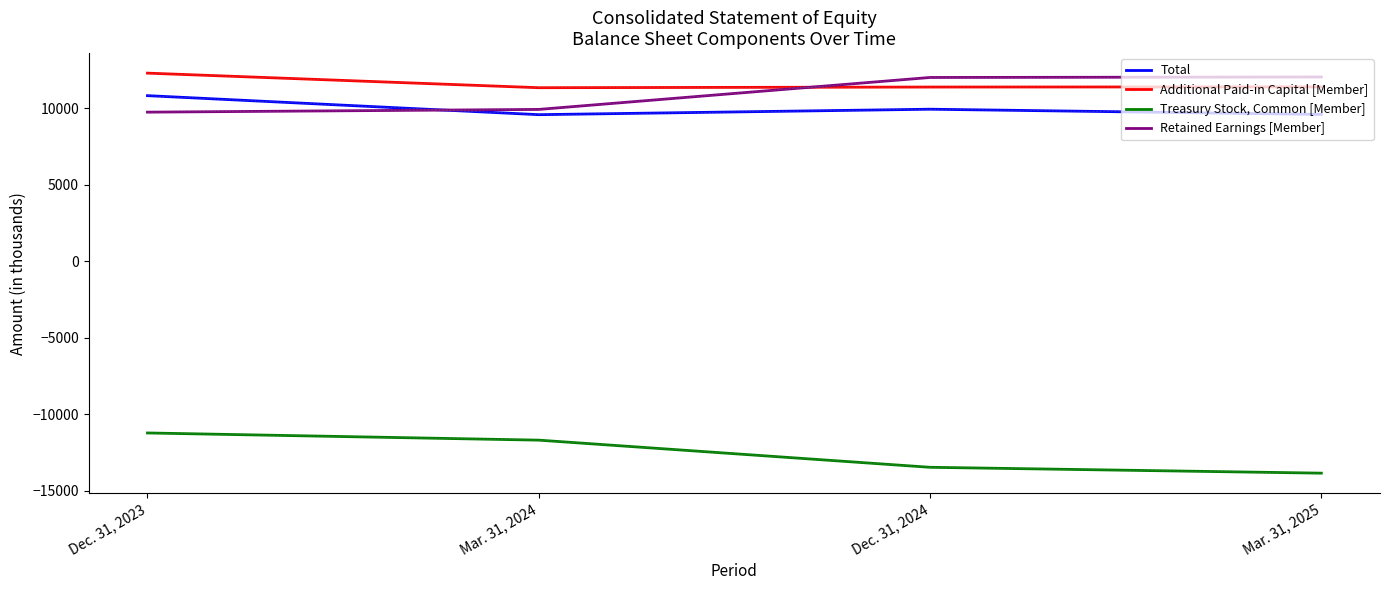

List the labels in order of Additional Paid-in Capital [Member] value, largest first.

Dec. 31, 2023, Mar. 31, 2025, Dec. 31, 2024, Mar. 31, 2024